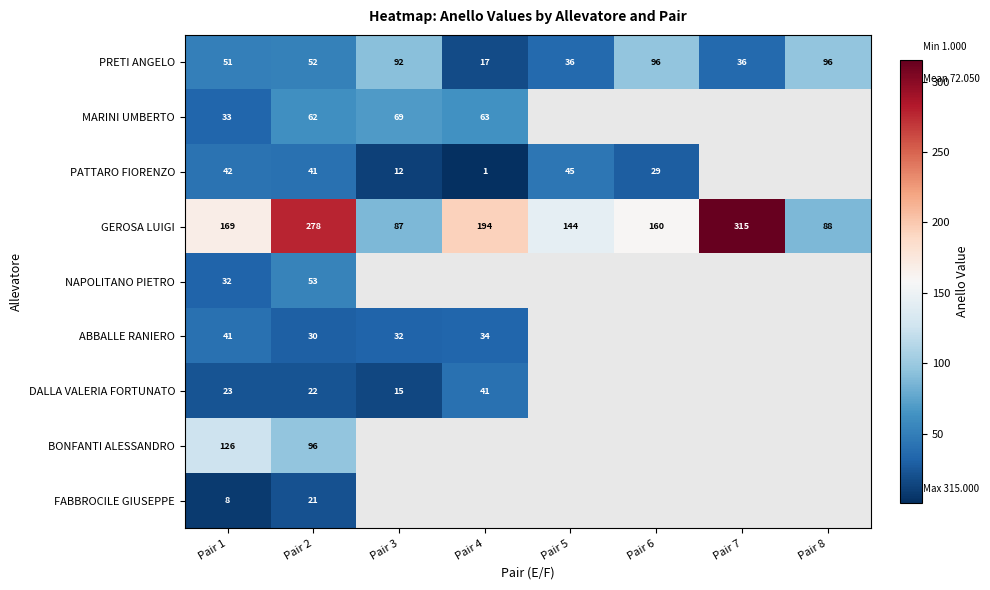

Is the value of DALLA VALERIA FORTUNATO at Pair 3 greater than the value of GEROSA LUIGI at Pair 5?

No